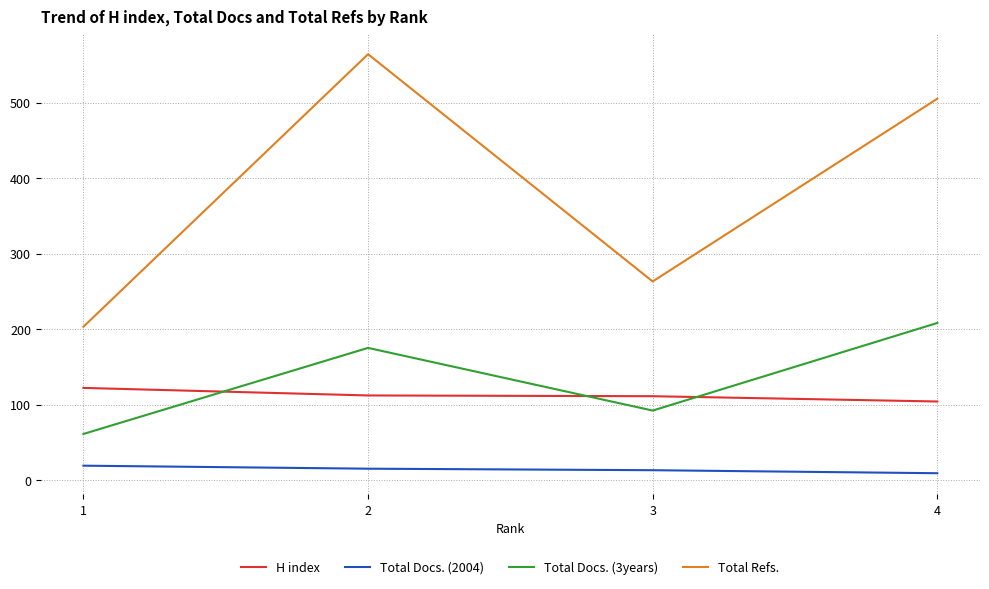

What is the difference between the highest and lowest values at 1?

184